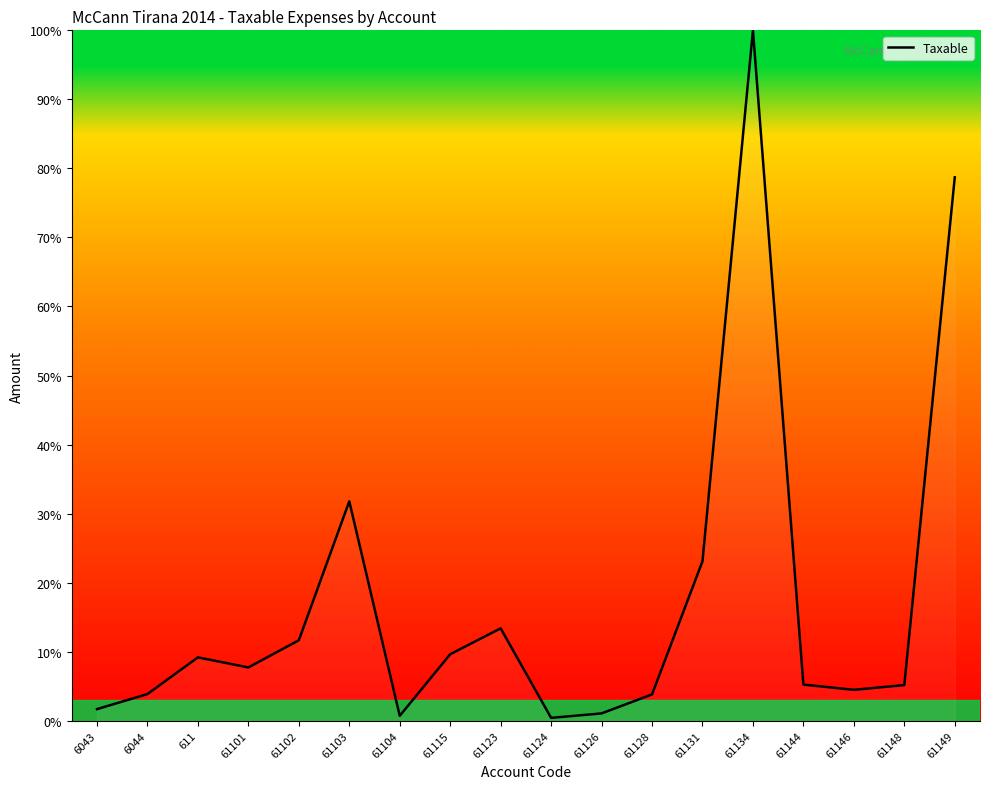

True or false: the data shows 3.9 at 6044.

True